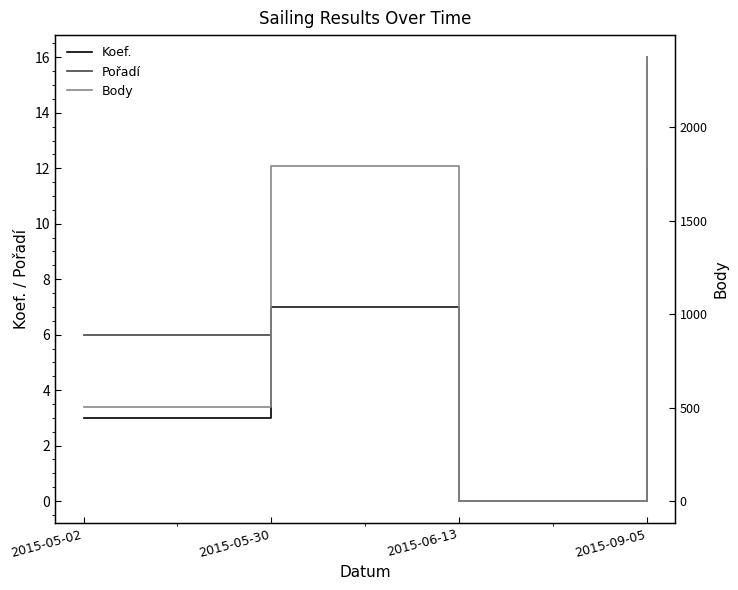

Between 2015-05-02 and 2015-05-30, which is larger?

2015-05-30